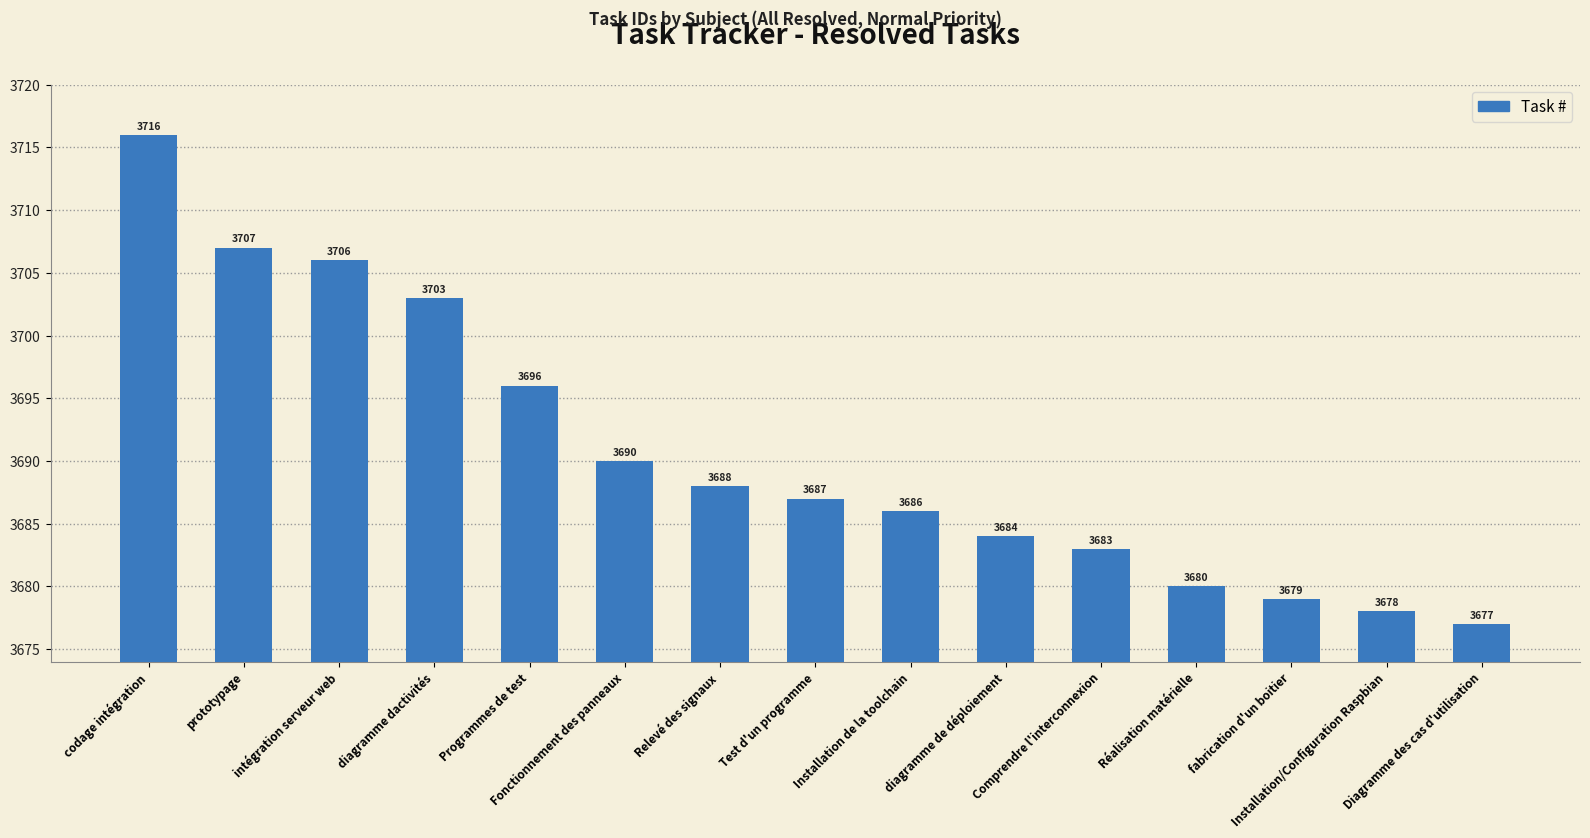

What is the change in value from codage intégration to diagramme de déploiement?

-32